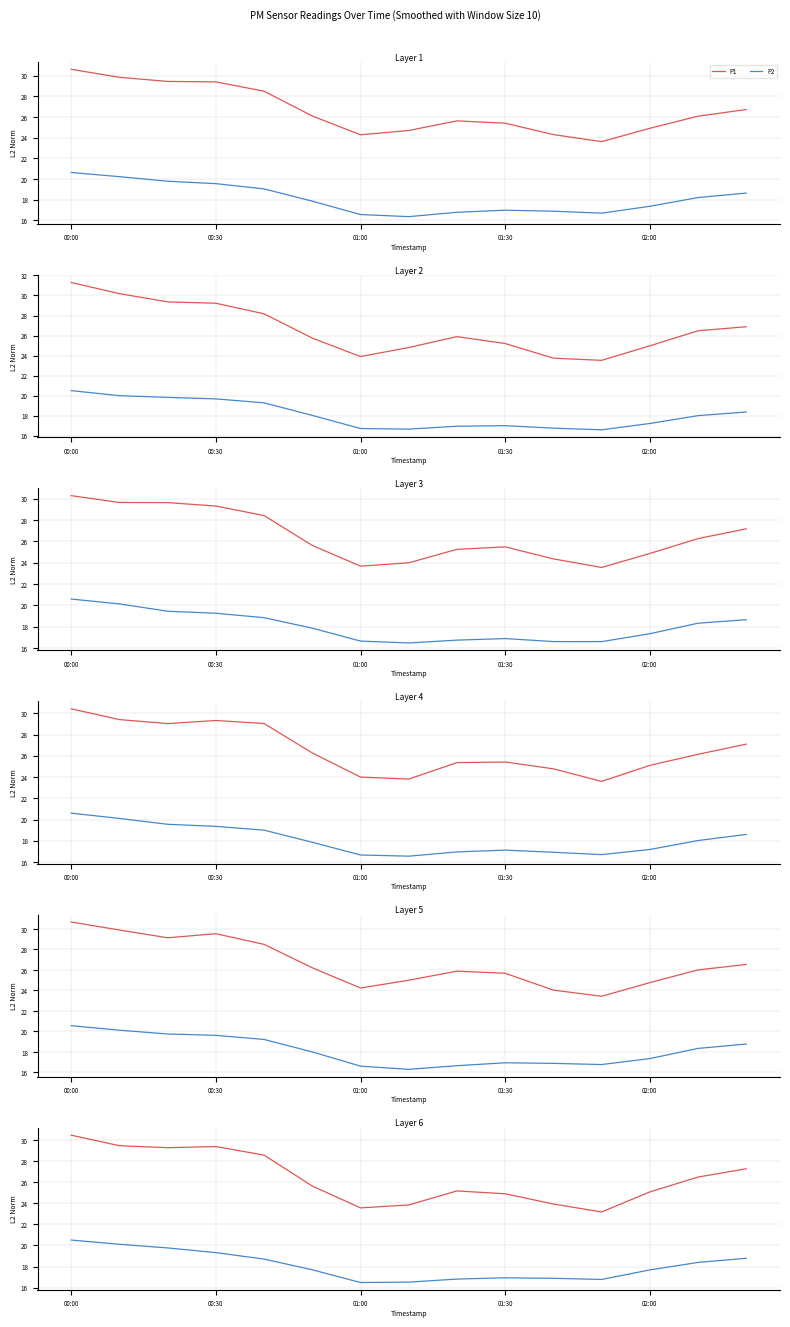

Which series has the largest range (max minus min)?

P1